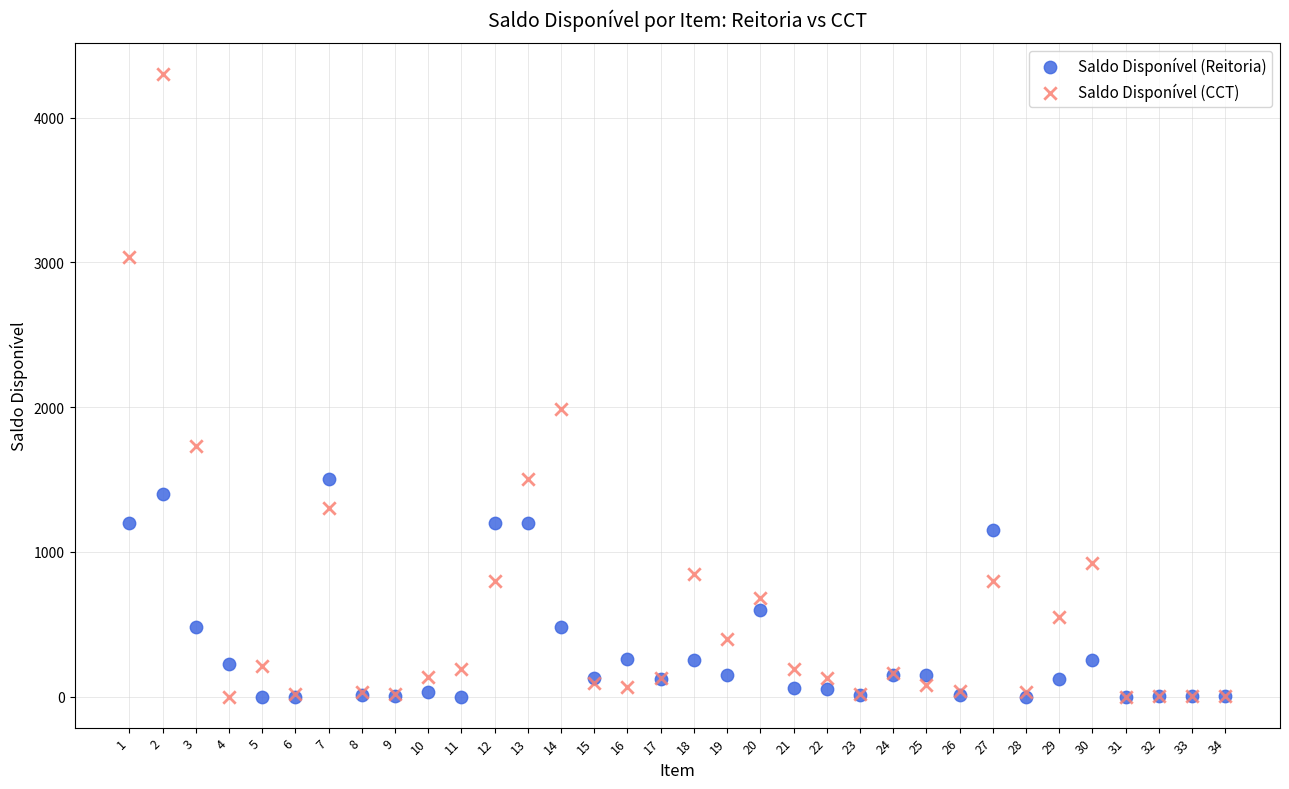

Across all series, what Y value is closest to 2150?

1990